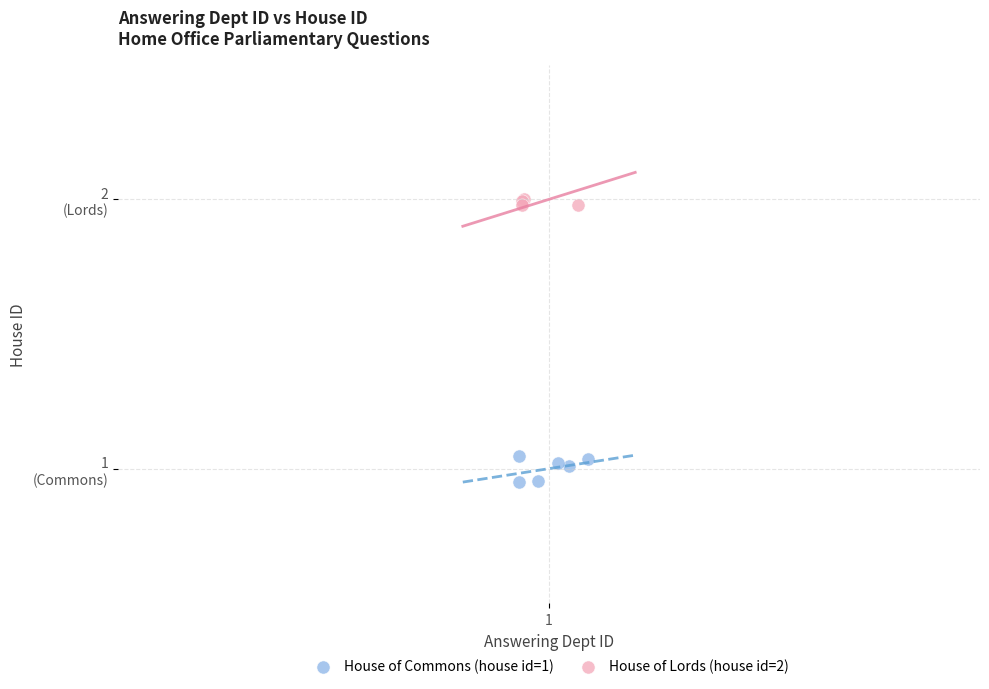

Which series contains the lowest Y value?

House of Commons (house id=1)